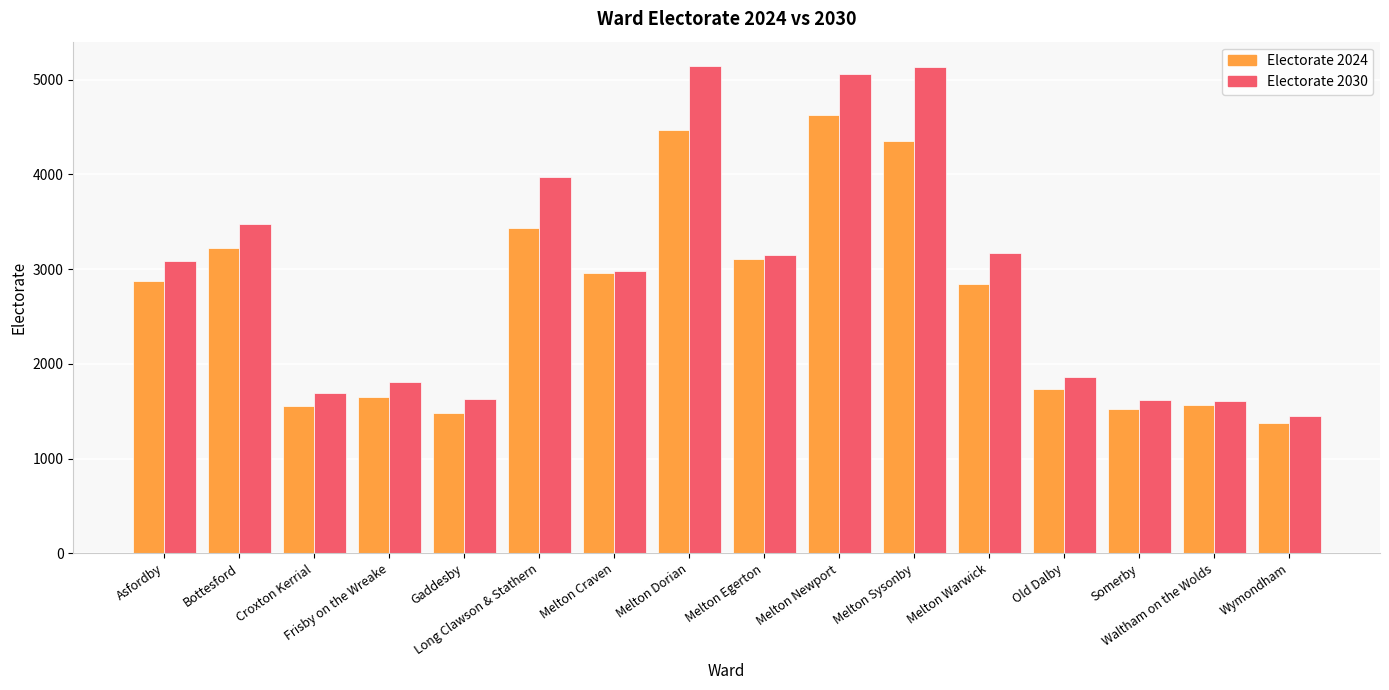

The Electorate 2030 series shows 1811.5 at Frisby on the Wreake. True or false?

True